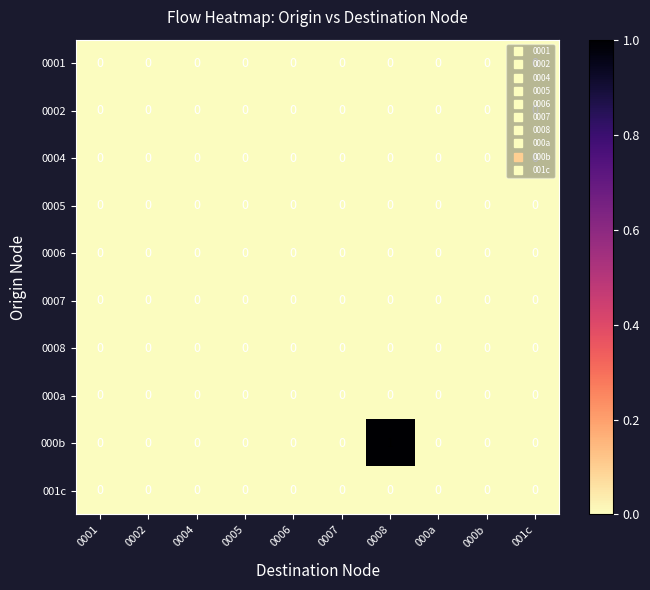

How many series are shown in this chart?

10